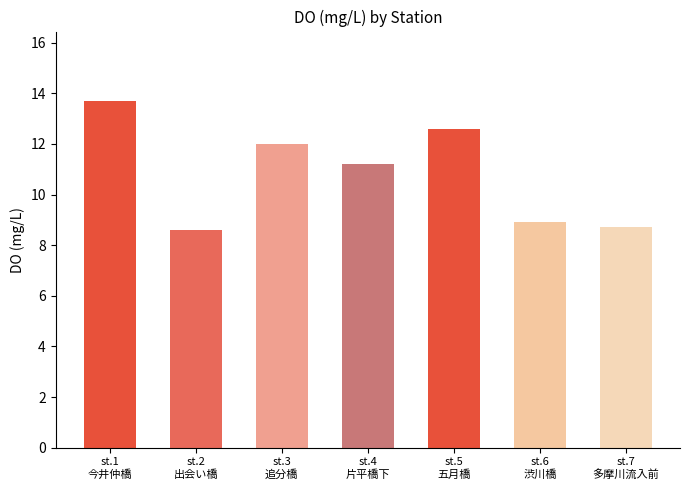

The value at st.7
多摩川流入前 is 8.7. True or false?

True